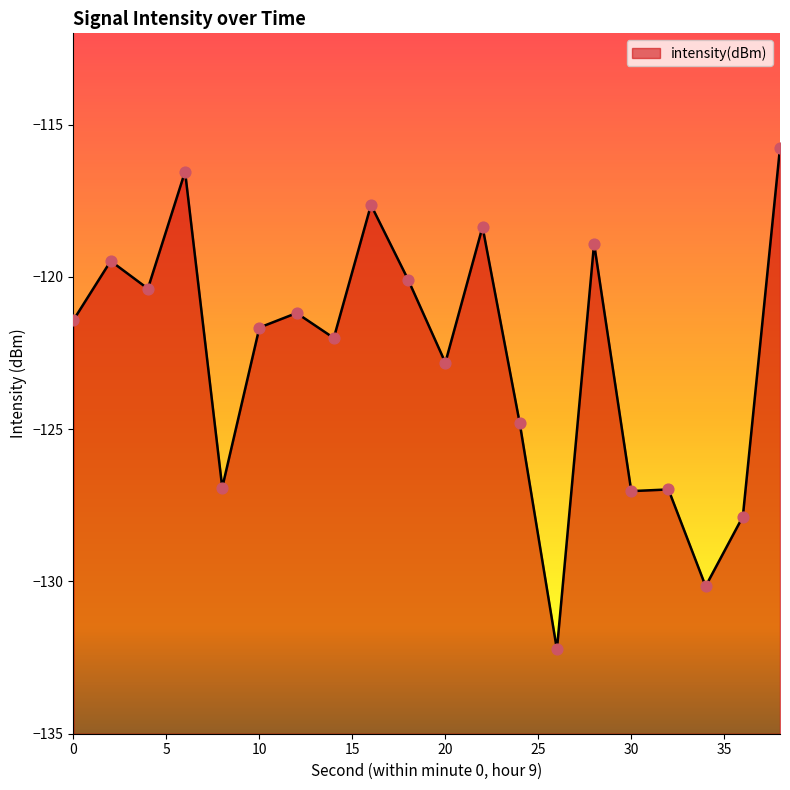

Which has a higher value, 14 or 6?

6